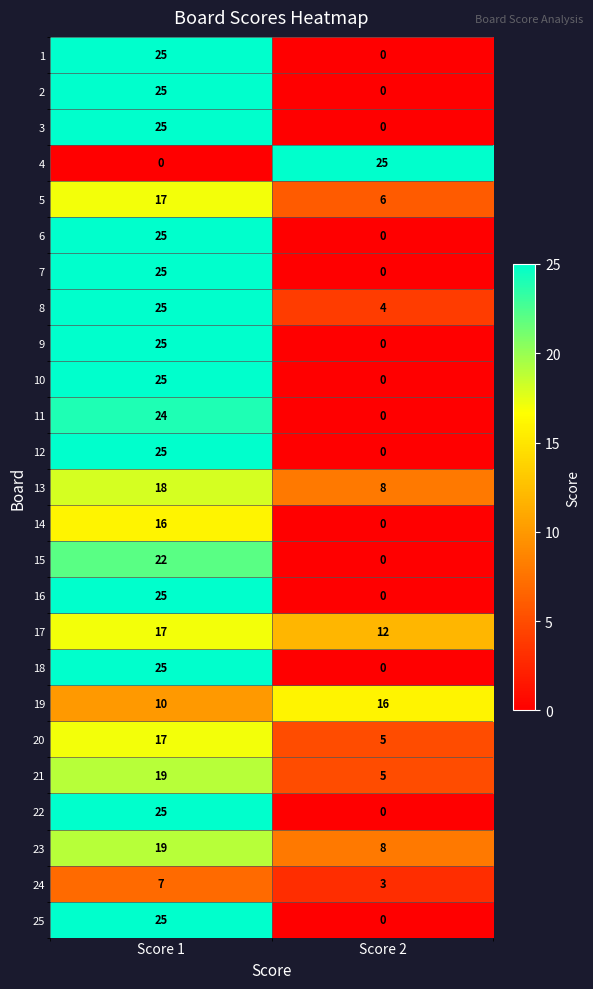

What is the spread (max minus min) of values at Score 1?

25